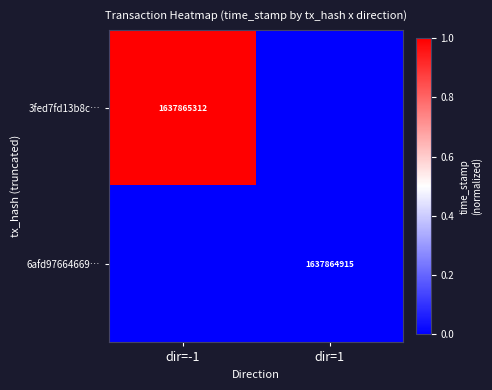

List the series in order of their peak value, lowest first.

6afd97664669…, 3fed7fd13b8c…